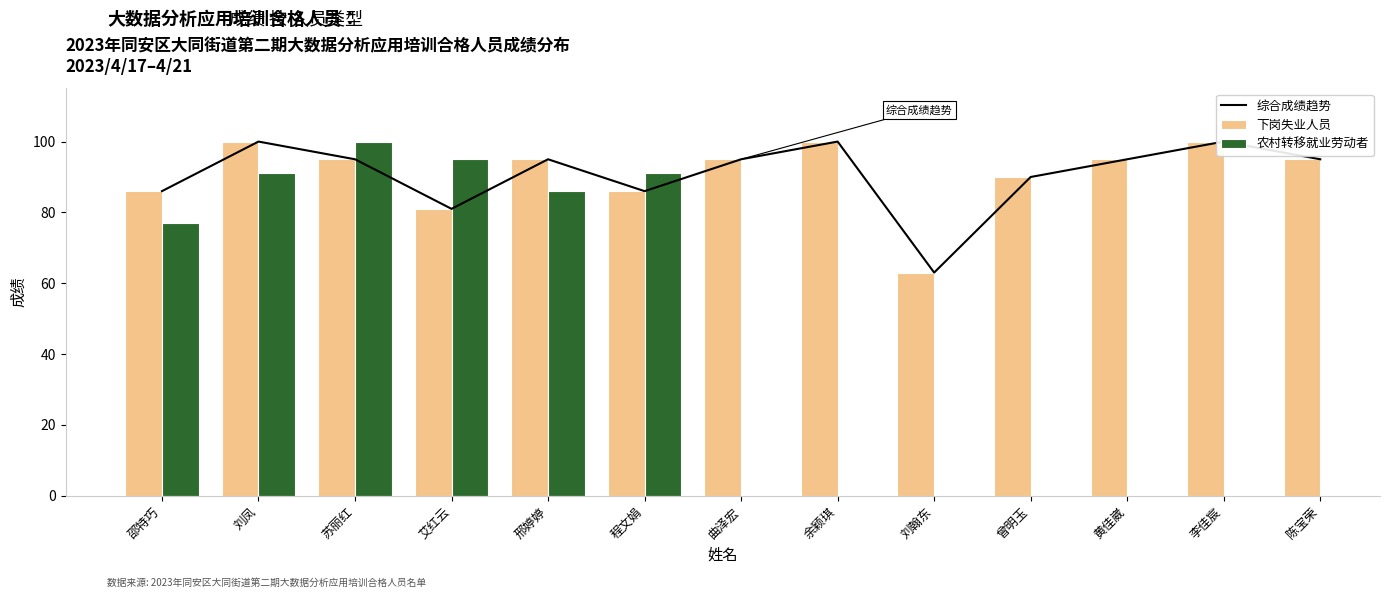

How many values in the 下岗失业人员 series exceed 95?

3